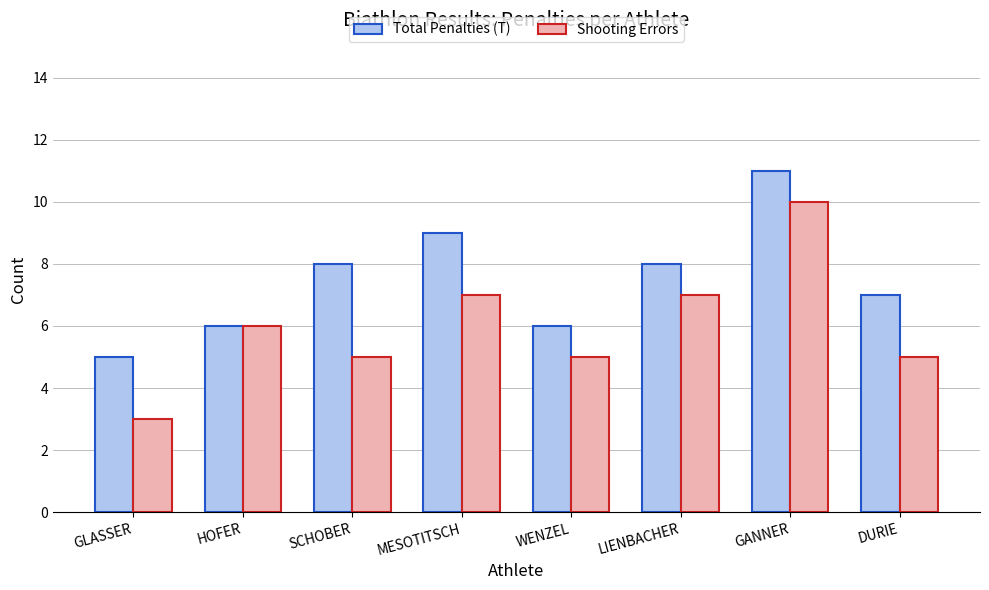

Which series has the largest range (max minus min)?

Shooting Errors